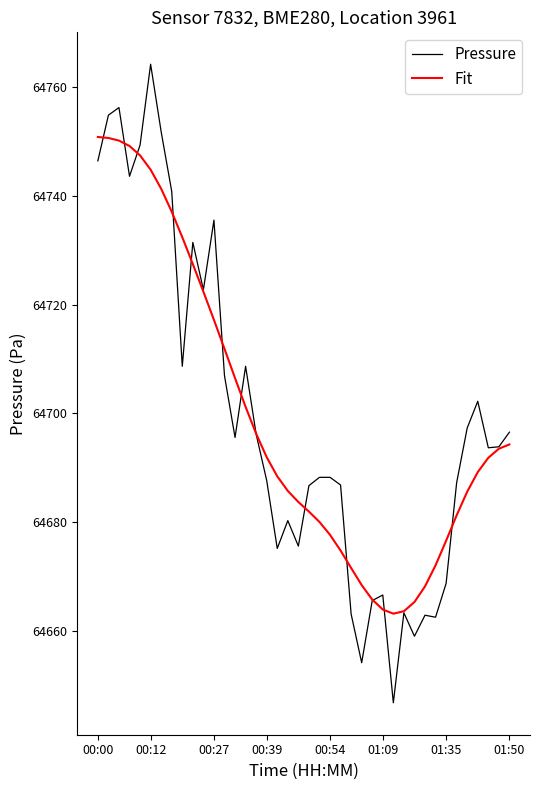

What are all the series names shown in the legend?

Pressure, Fit